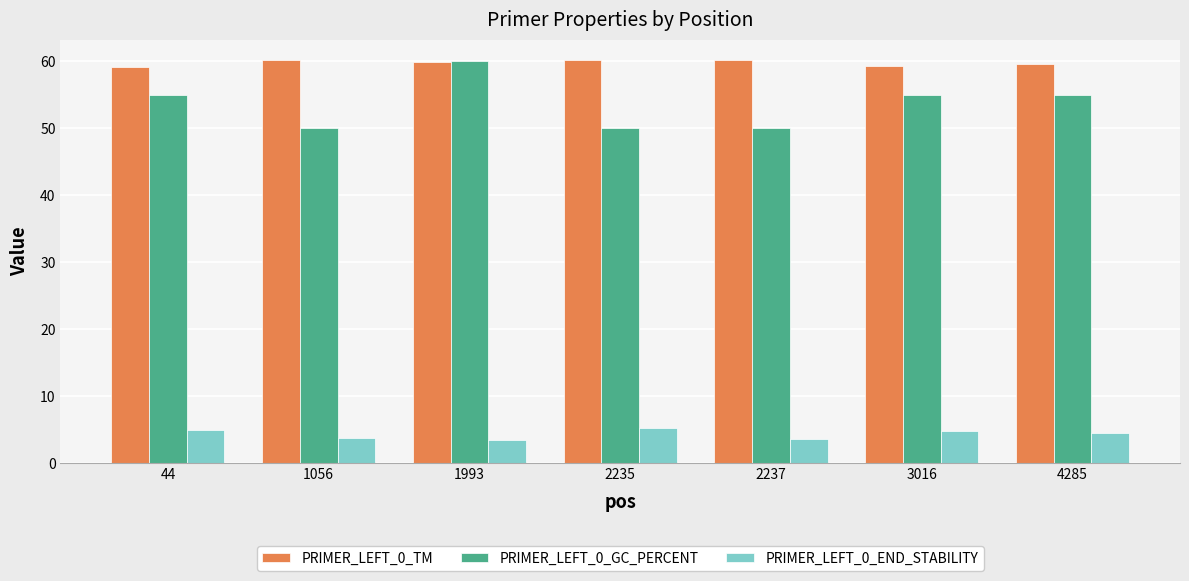

At 44, list the series in order from smallest to largest.

PRIMER_LEFT_0_END_STABILITY, PRIMER_LEFT_0_GC_PERCENT, PRIMER_LEFT_0_TM